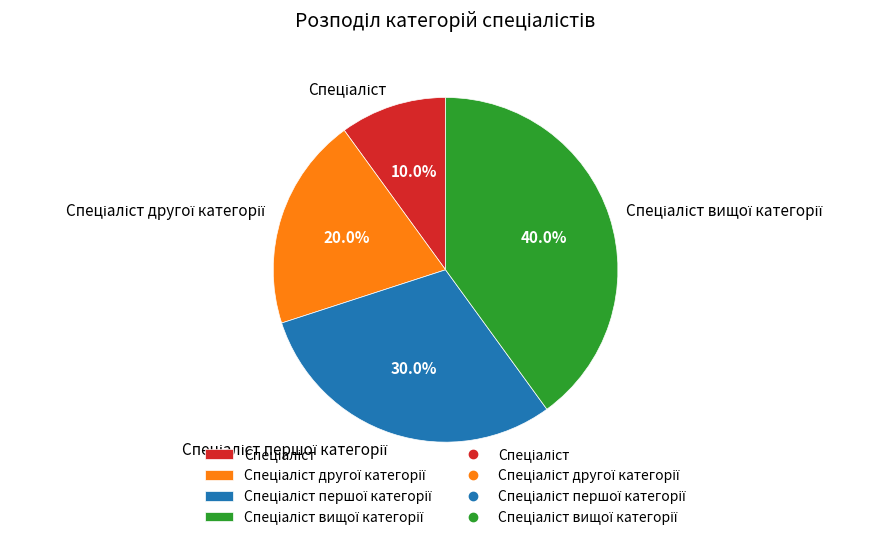

Is there a majority slice in this chart?

No